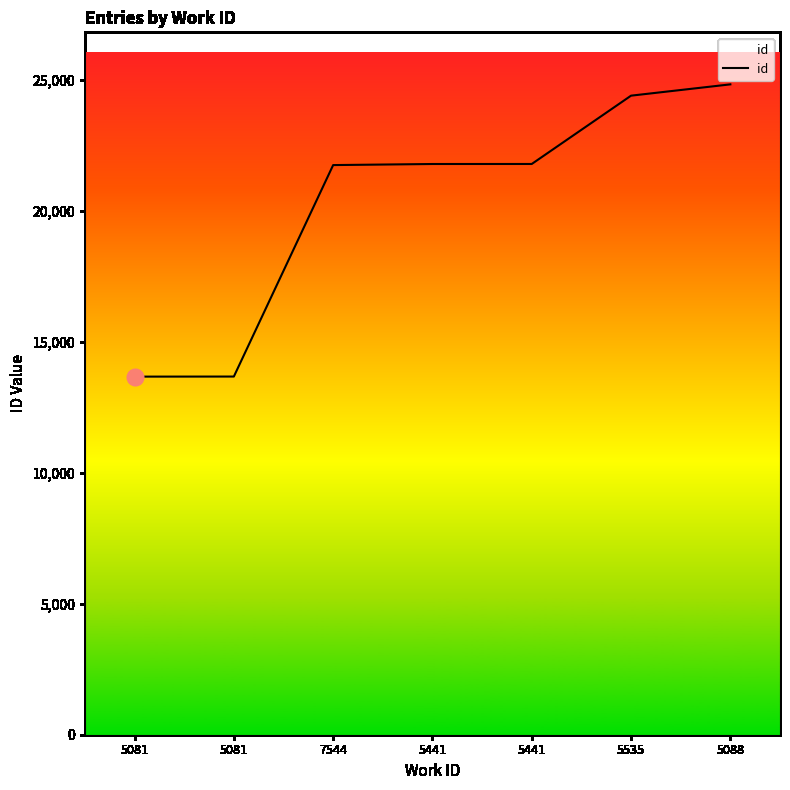

What is the smallest value displayed?

13664